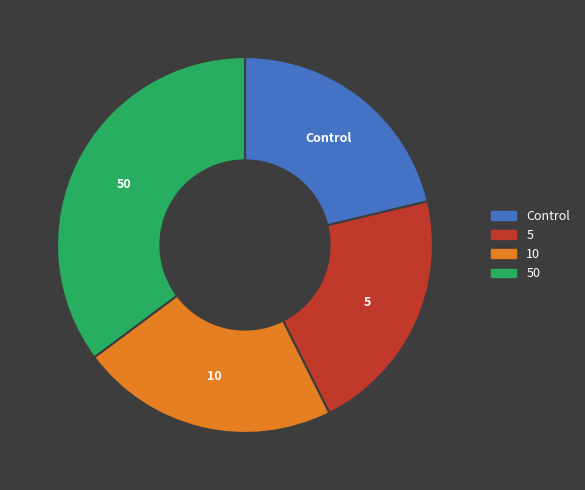

Which category has the biggest portion of the pie?

50